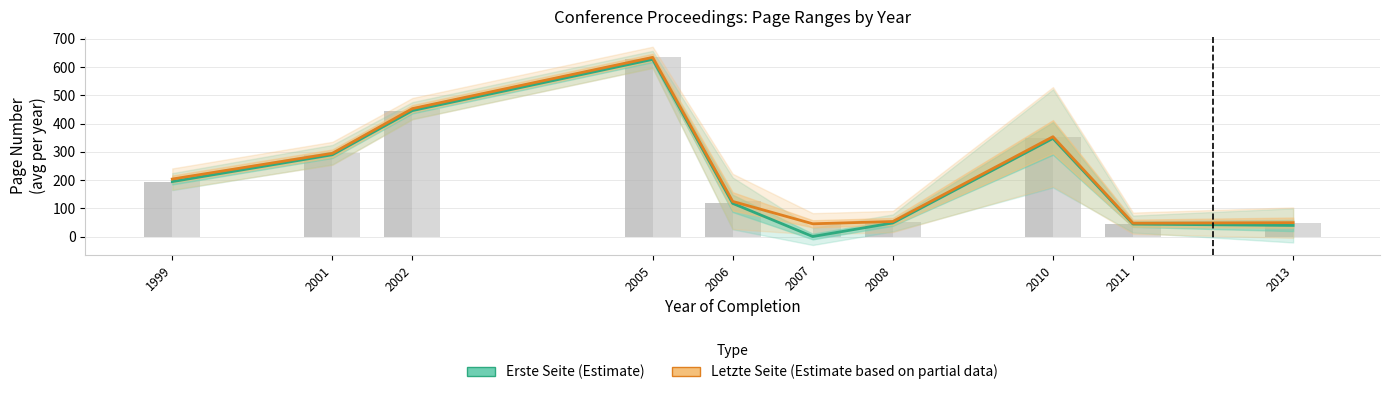

The Letzte Seite (Estimate based on partial data) series shows 13.3 at 2011. True or false?

False